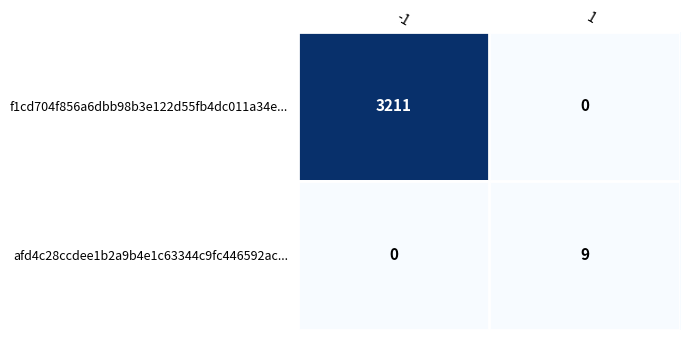

What is the difference between the highest and lowest values at -1?

3211